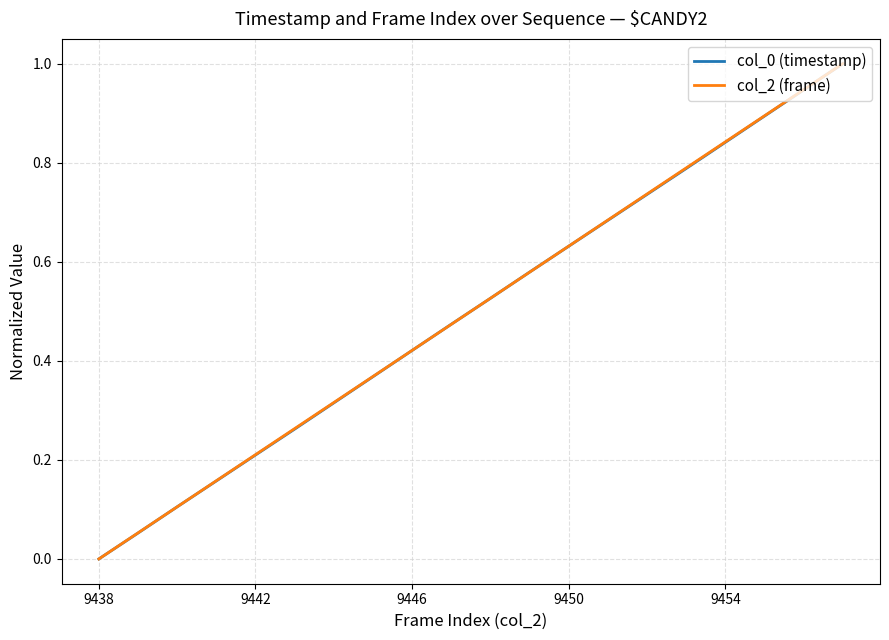

What is the maximum value for col_2 (frame)?

1.0